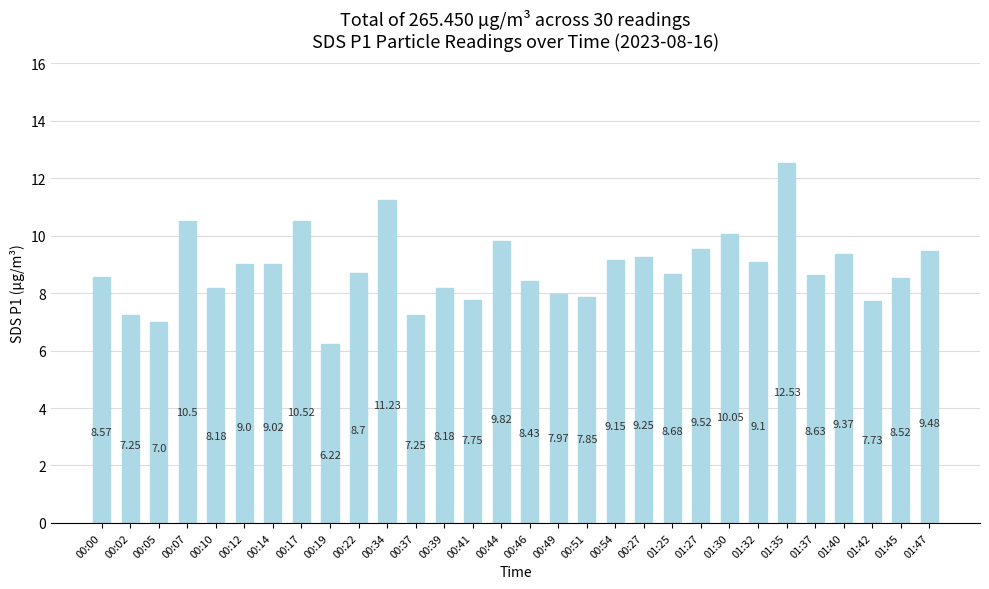

Which has a higher value, 00:27 or 01:40?

01:40